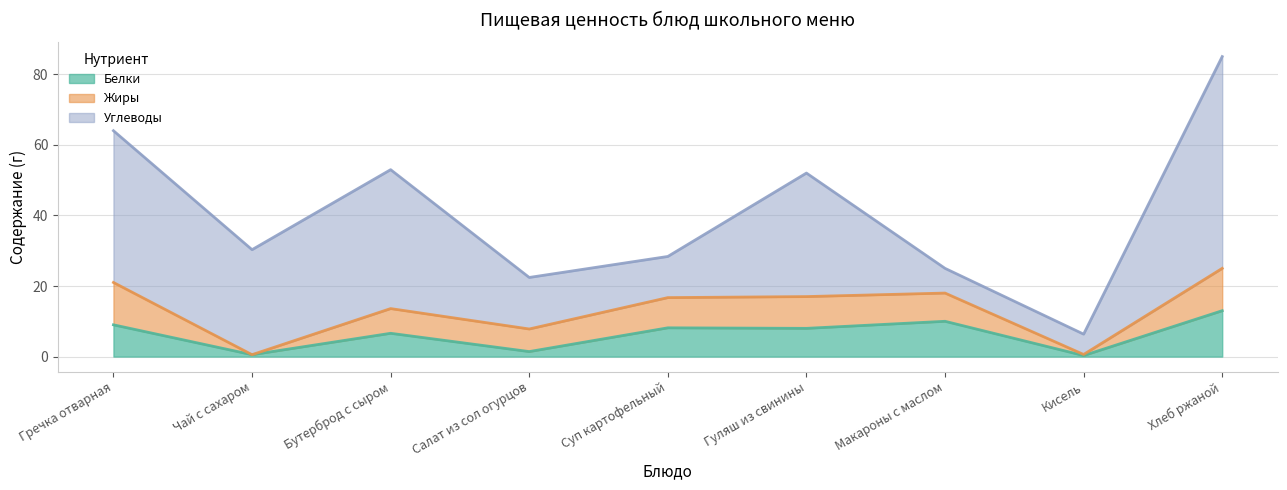

How many lines are shown in the chart?

3